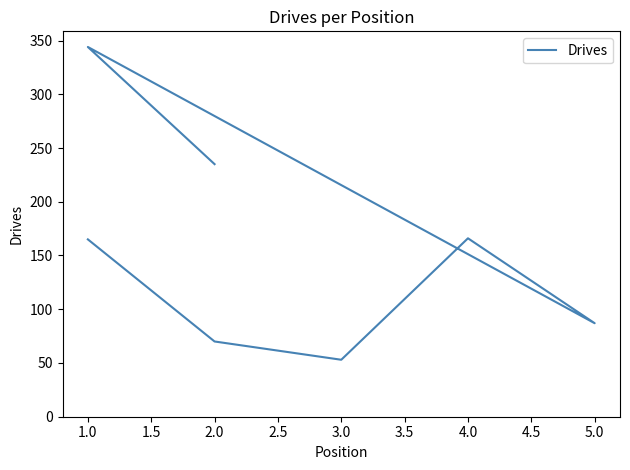

Does the chart have visible grid lines?

No